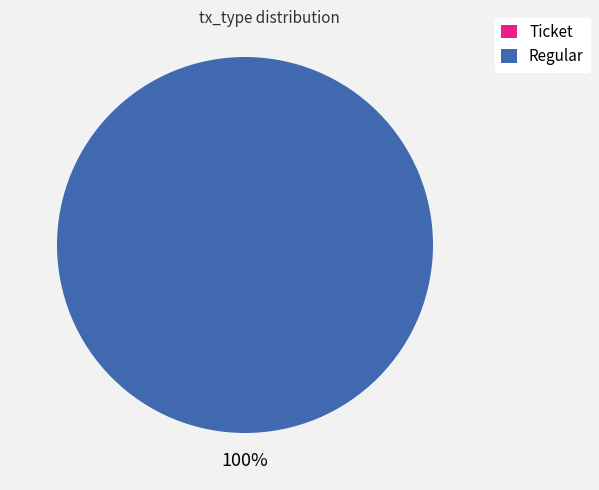

Is it true that Regular is 100% of the pie?

True